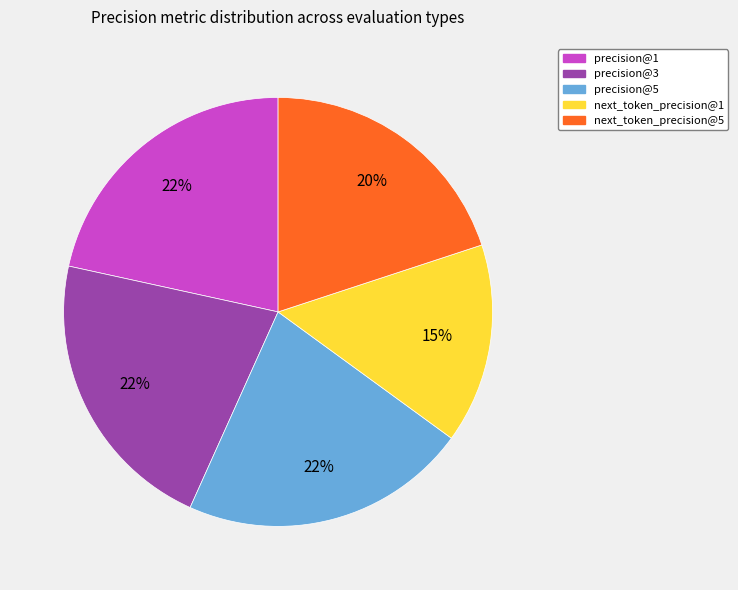

True or false: precision@1 accounts for 11% of the total.

False